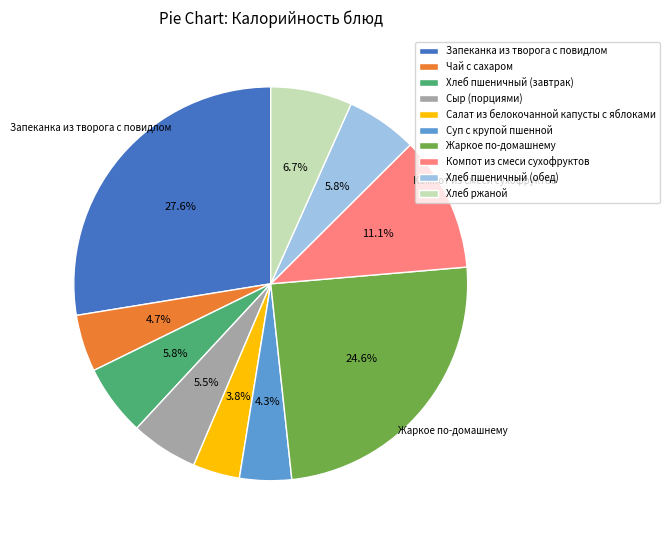

Is there any slice that represents more than half of the pie?

No